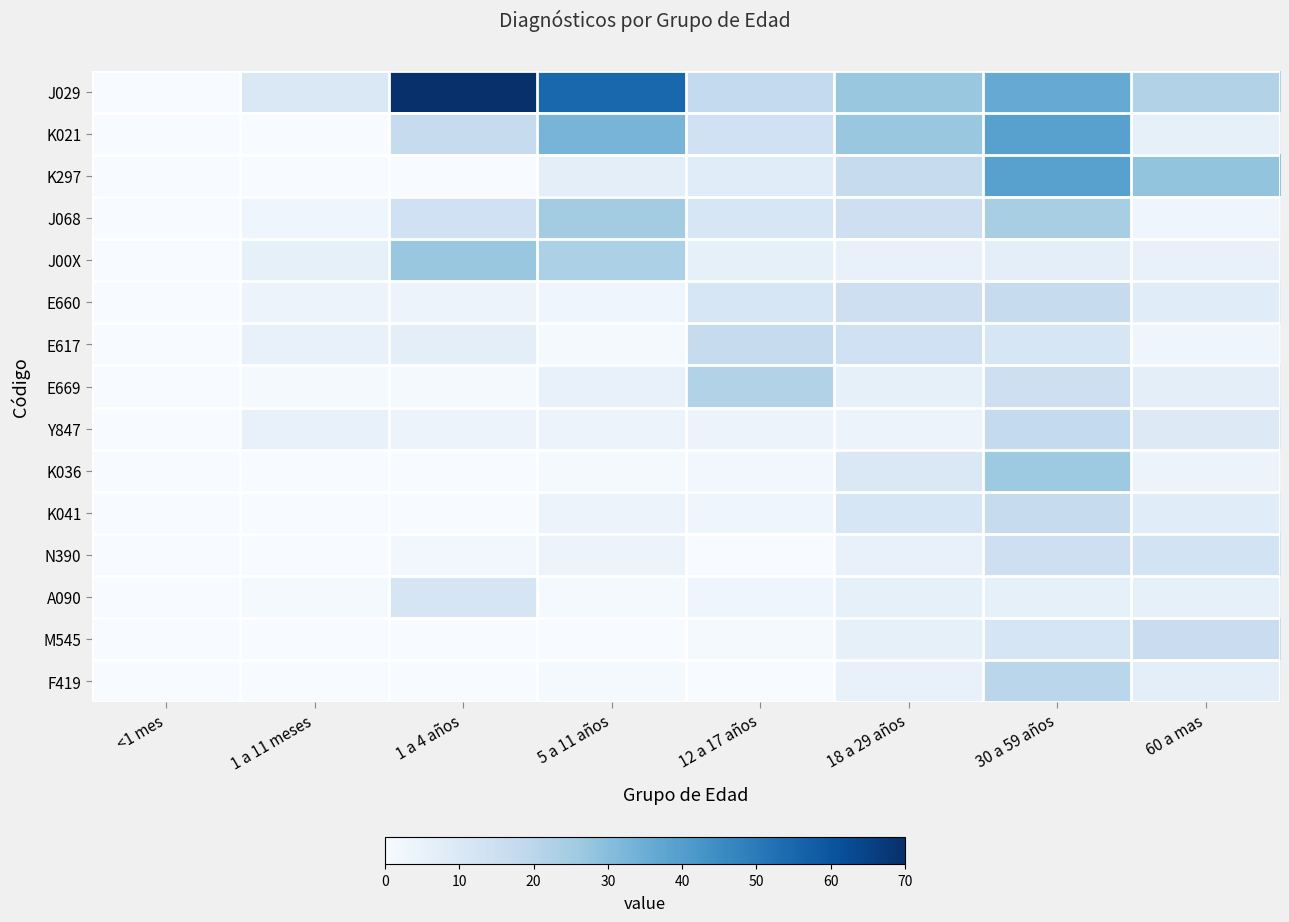

Which category has the lowest value across all series?

<1 mes